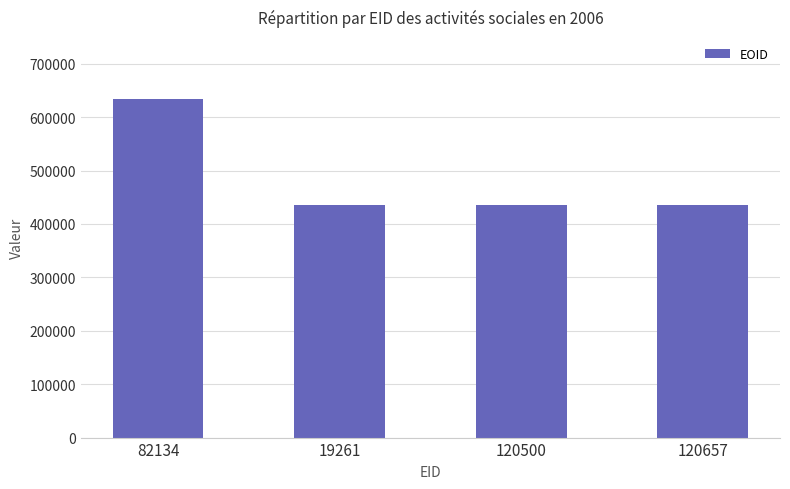

Approximately how many times larger is the value at 19261 compared to 120500?

1.0